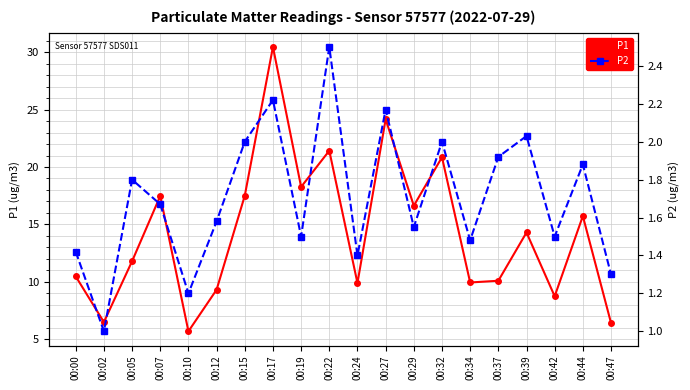

Which label corresponds to the smallest value in the chart?

00:02